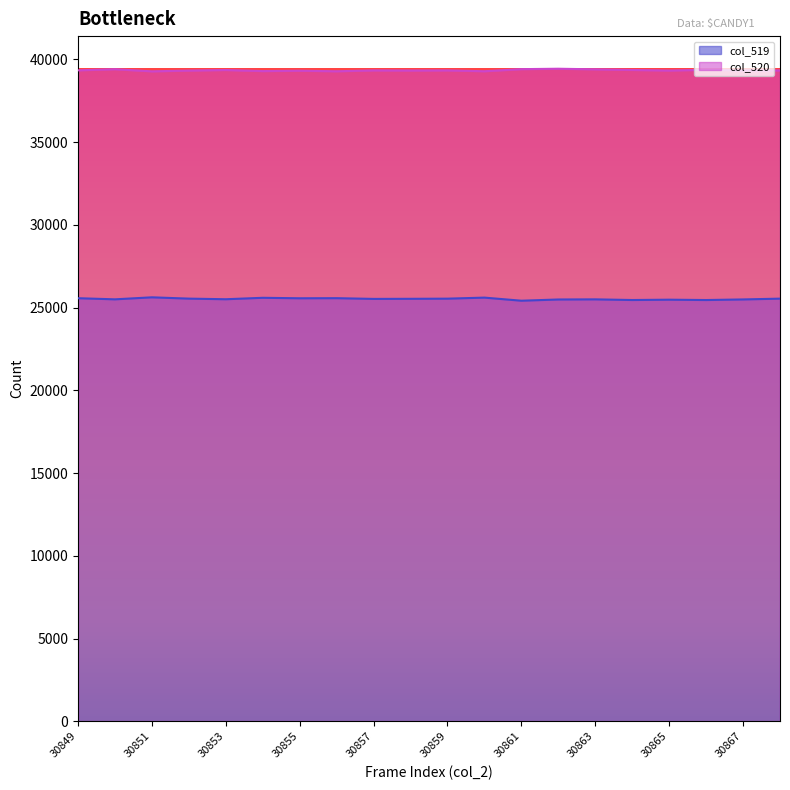

Between 30857 and 30860, which is larger?

30857